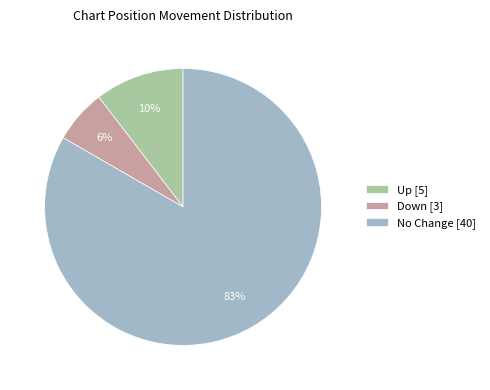

Rank the categories by value from lowest to highest.

Down [3], Up [5], No Change [40]